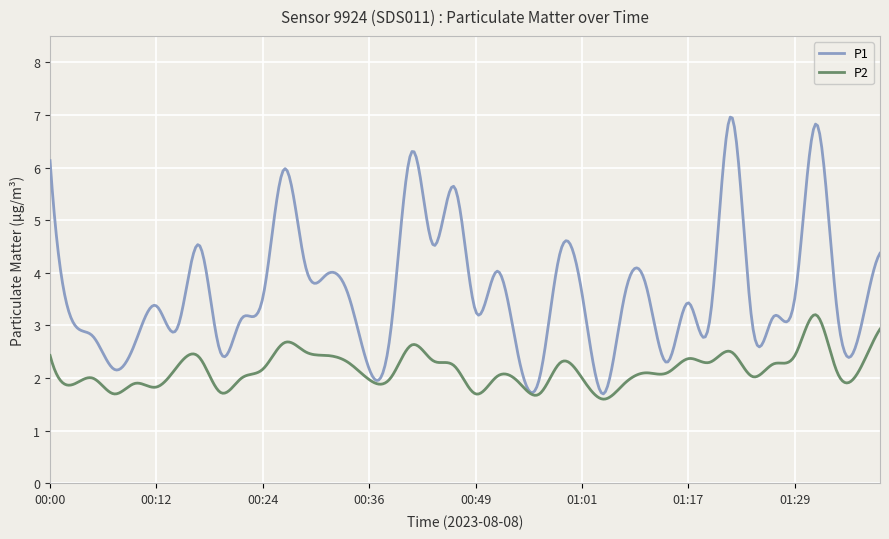

Which series has the widest spread of values?

P1